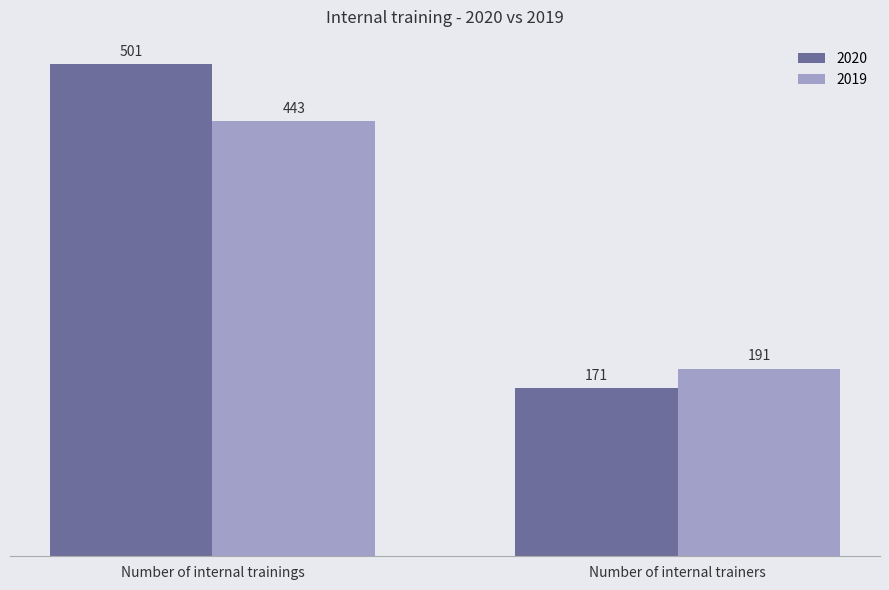

Is the value of 2020 at Number of internal trainers greater than the value of 2019 at Number of internal trainings?

No